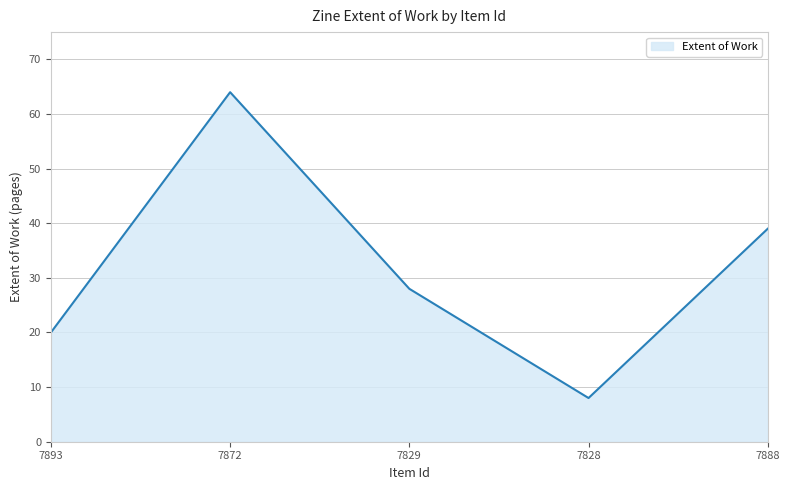

True or false: the data has more than 2 interior local peaks.

False